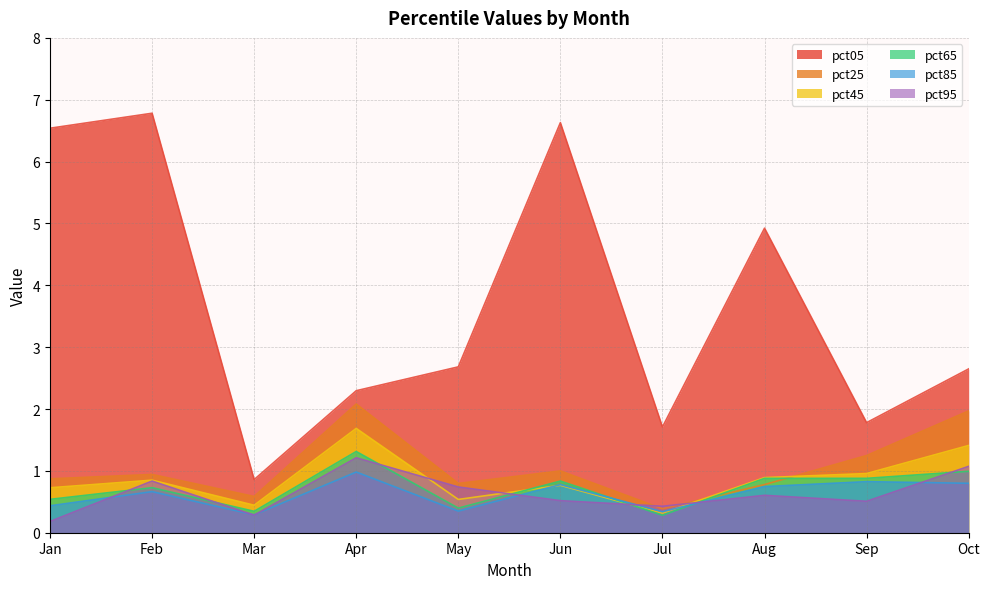

What is the sum of all pct95 values?

6.4